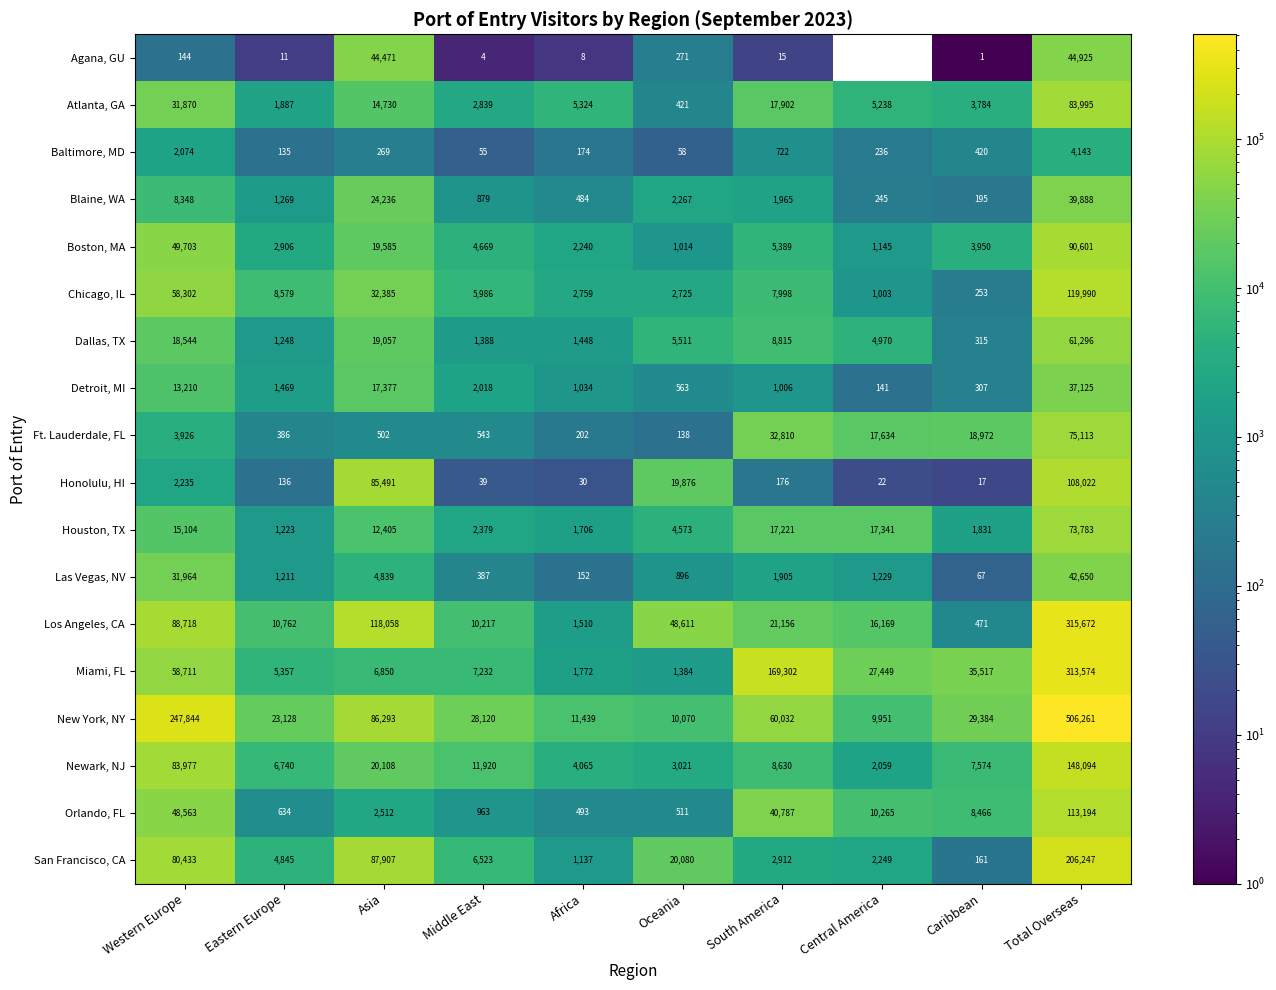

What is the difference between the highest and lowest values at Asia?

117789